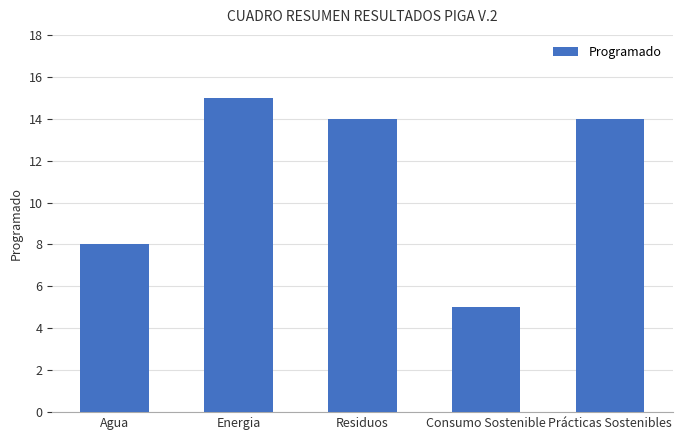

What is the difference between the maximum and minimum values?

10